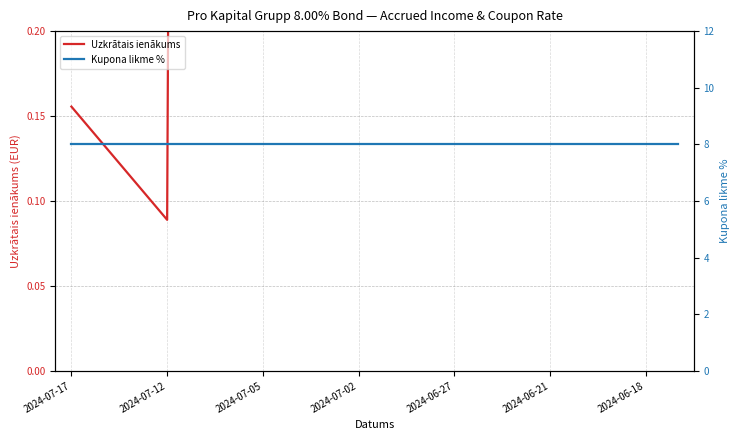

True or false: Uzkrātais ienākums and Kupona likme % cross at least once.

False